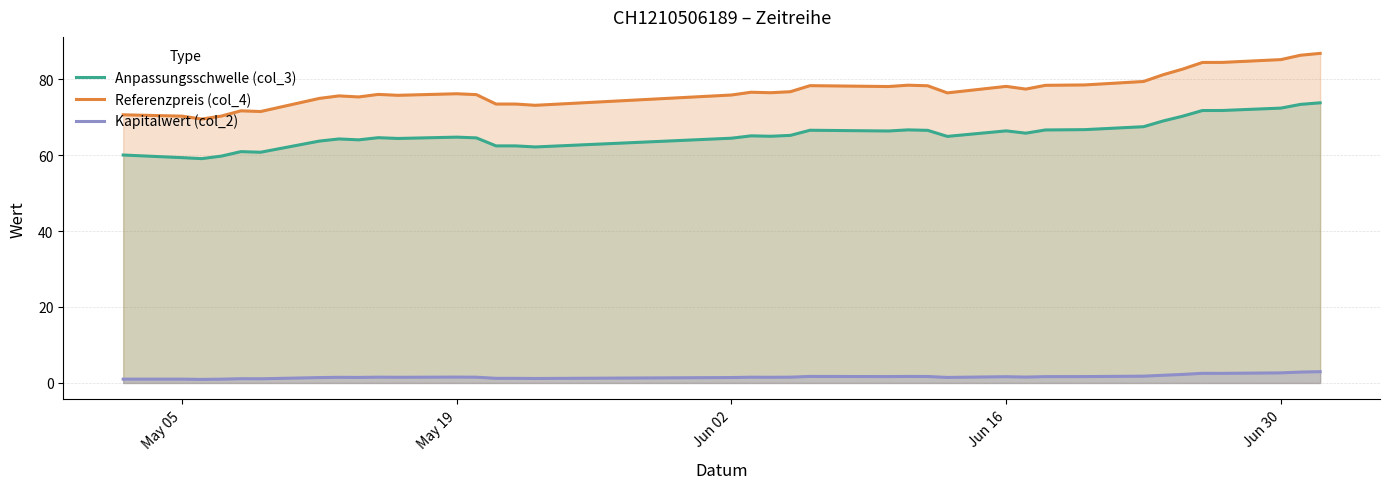

How many series are shown in this chart?

3